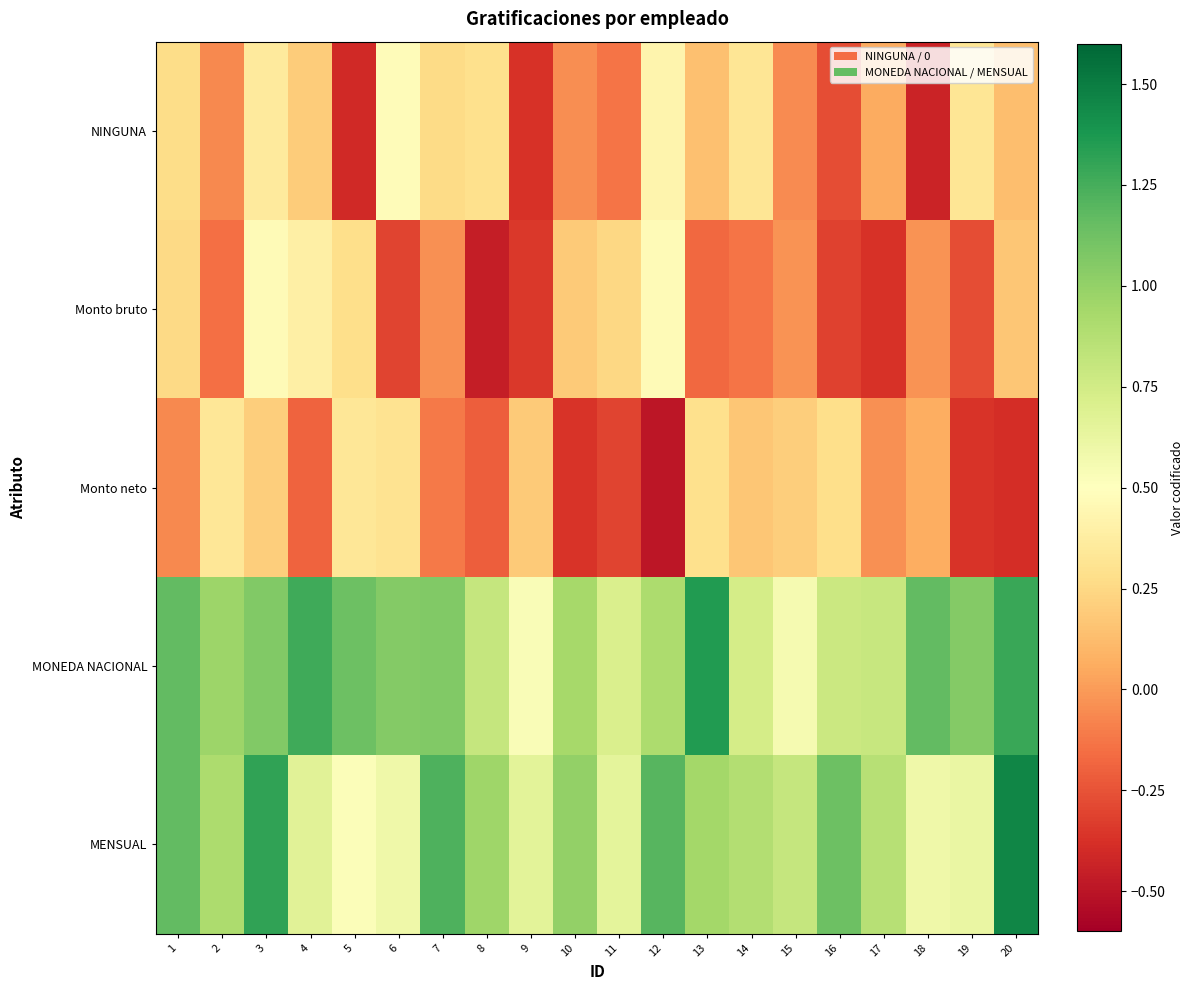

At how many categories does at least one series exceed 0?

20